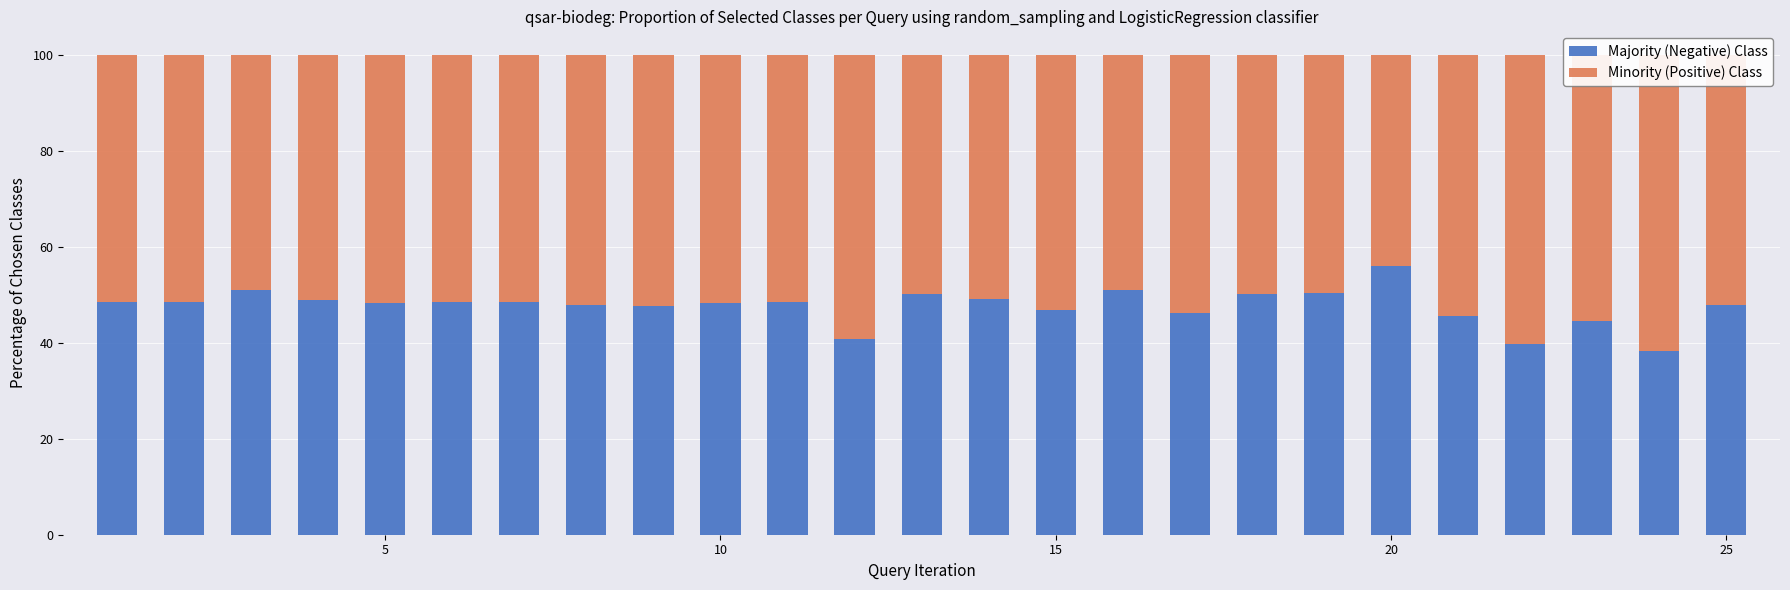

True or false: Minority (Positive) Class has a value of 51.5 at 6.

True